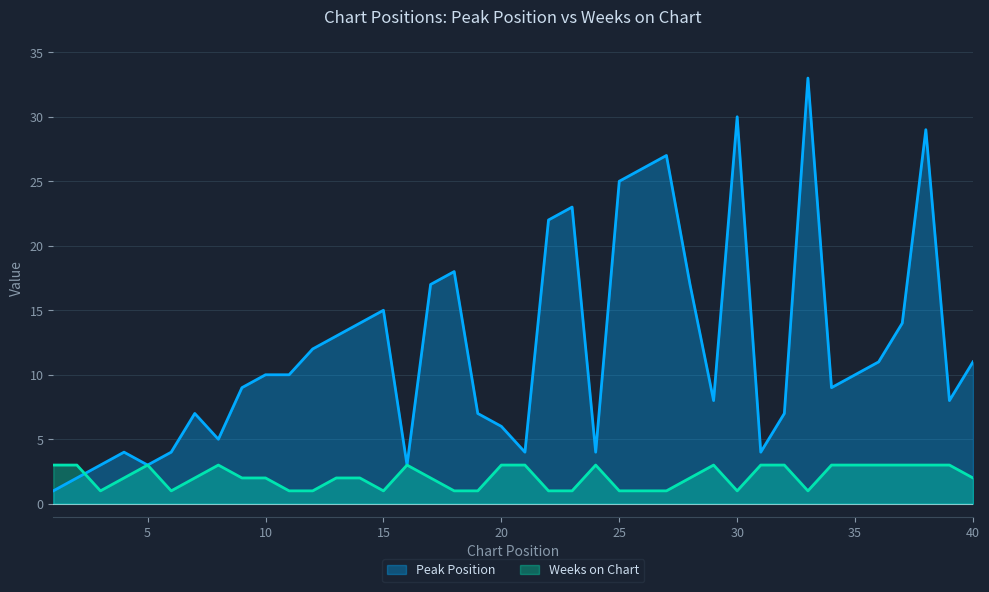

Where do Weeks on Chart and Peak Position first cross each other?

2 and 3